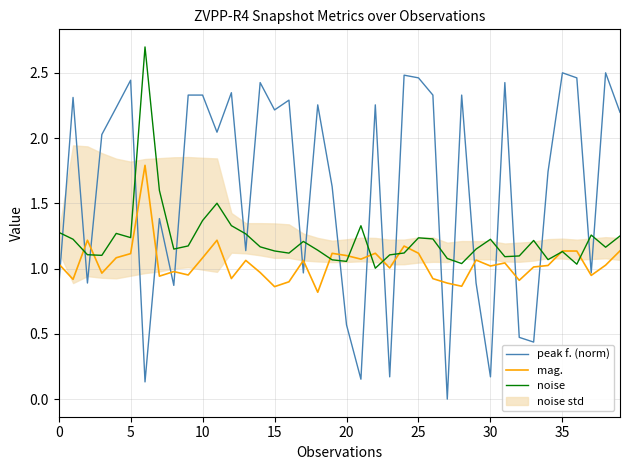

Does the chart display data point markers on the line(s)?

No